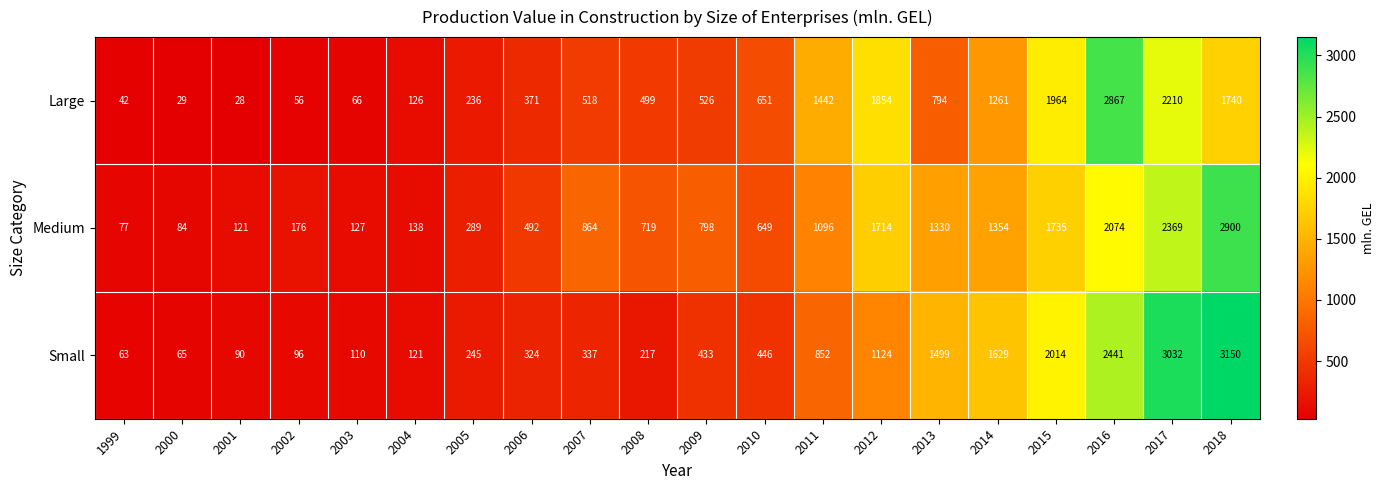

Between 2000 and 2016, which series saw the biggest shift?

Large